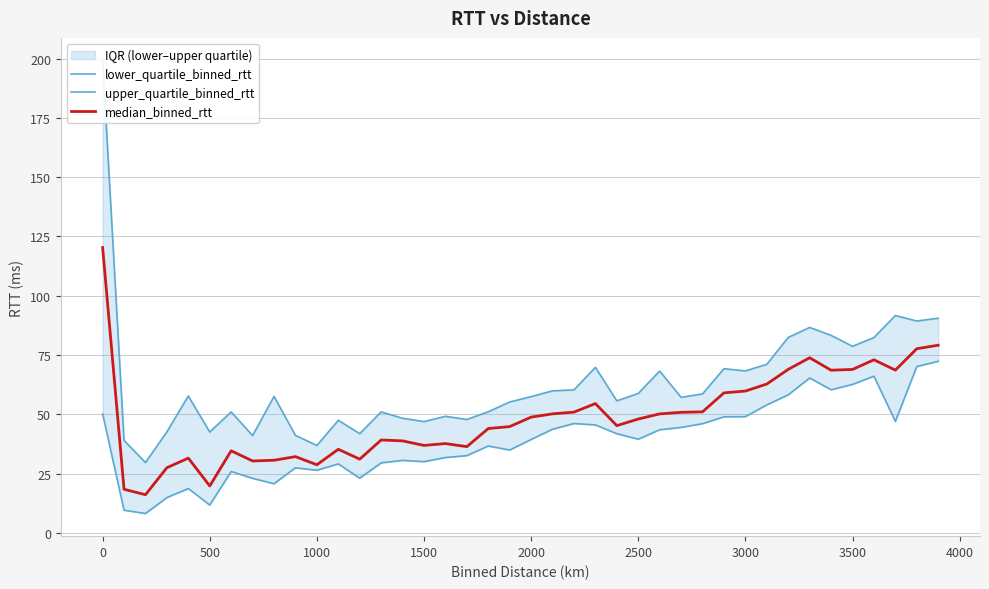

What is the value of the median_binned_rtt point at the 1st from the left?

120.3